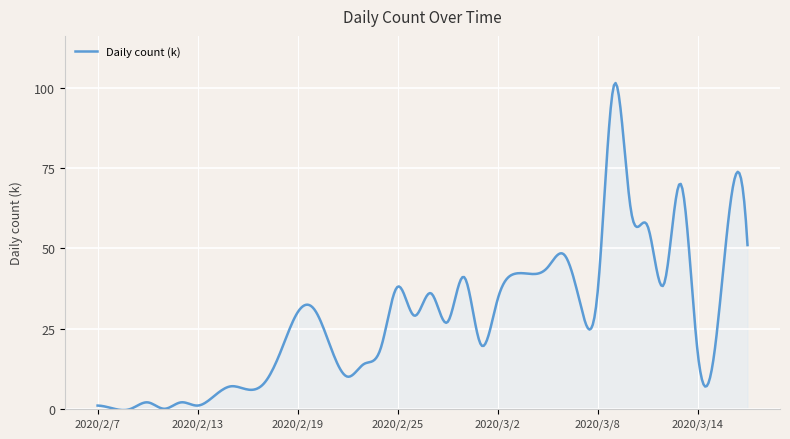

What is the greatest value displayed?

101.5